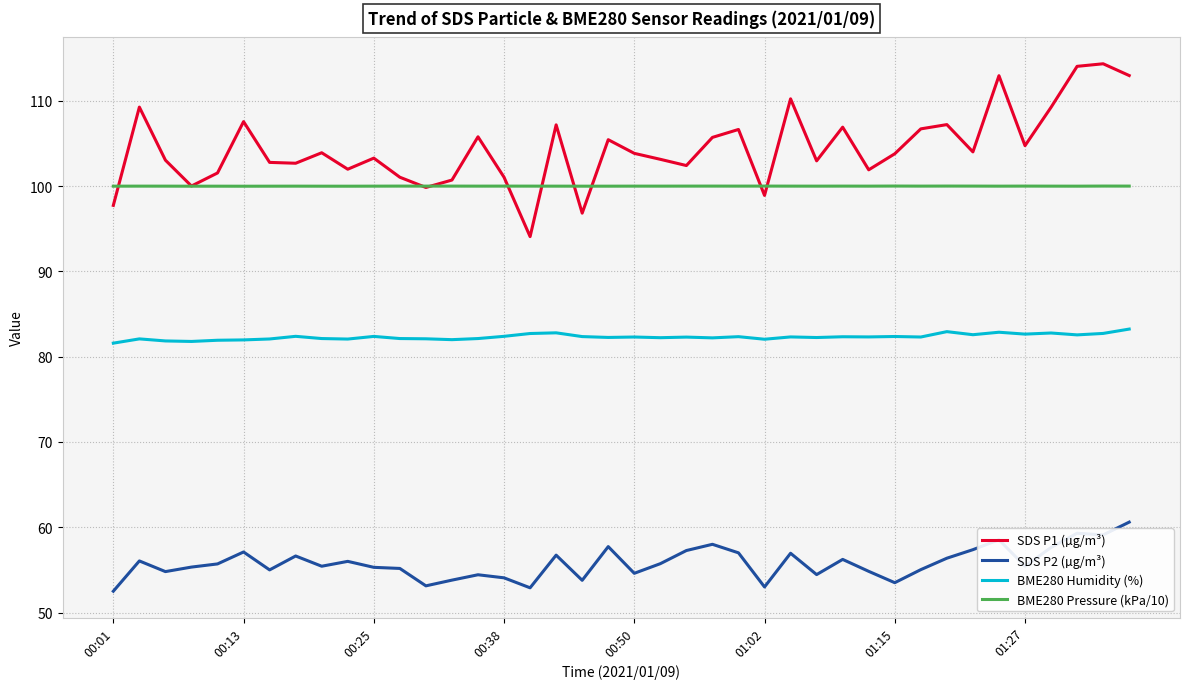

What is the maximum value for BME280 Humidity (%)?

83.2